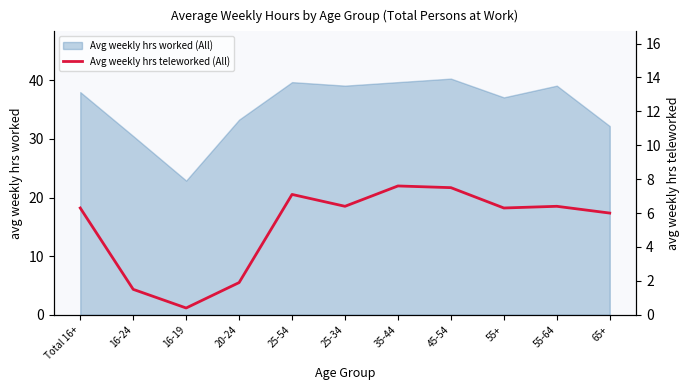

The Avg weekly hrs worked (All) series shows 39.7 at 35-44. True or false?

True